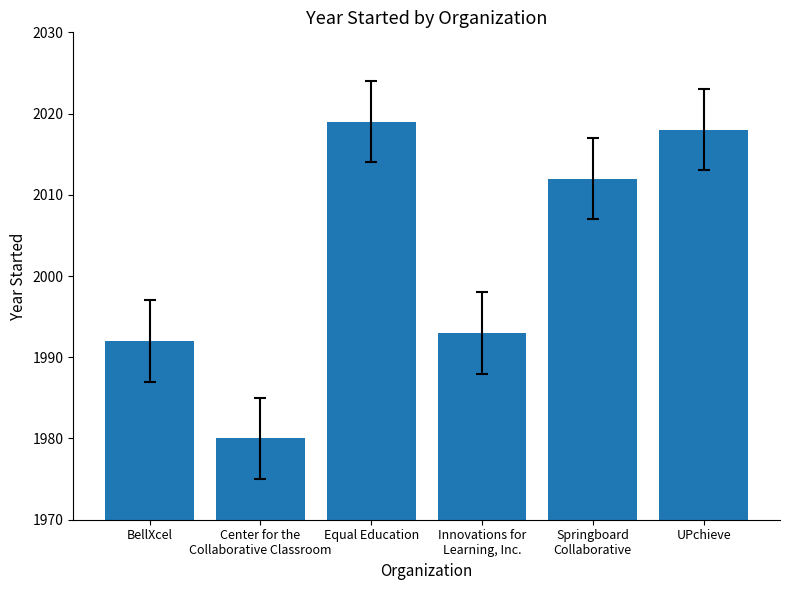

At which label does the data first exceed 2012?

Equal Education